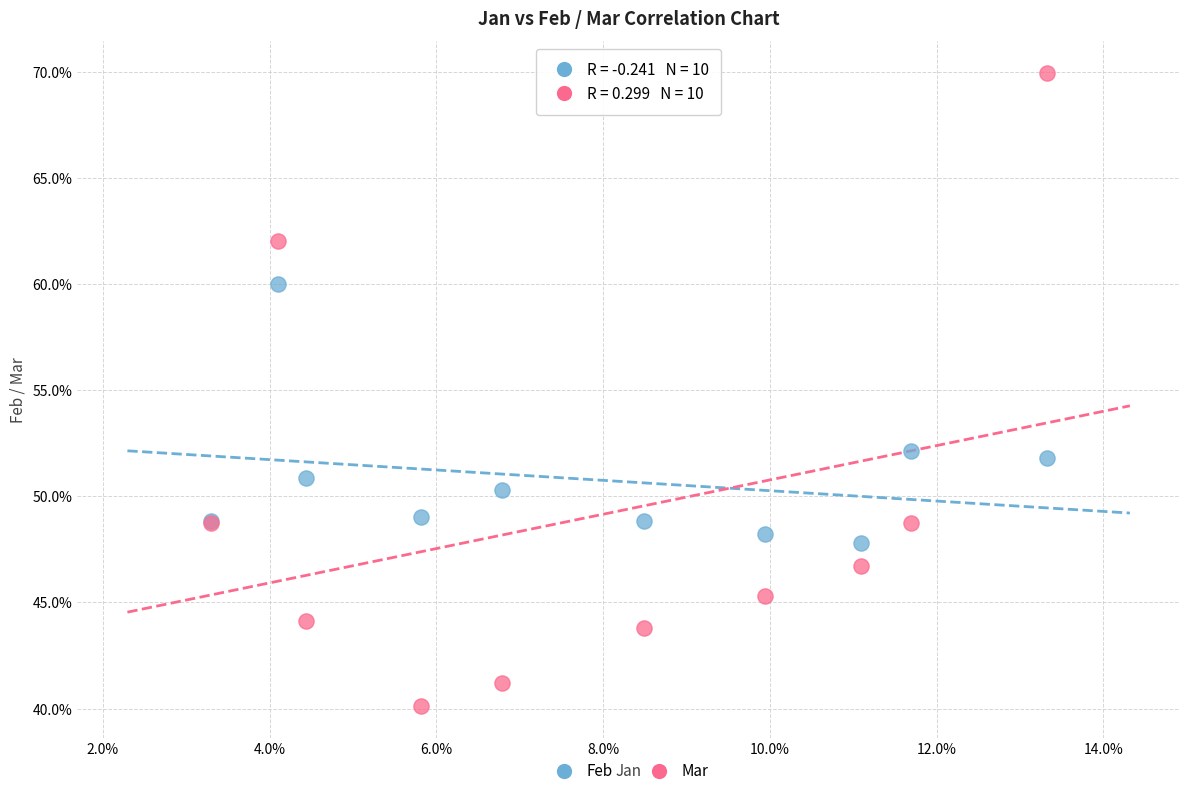

Which series has the widest spread of Y values?

Mar